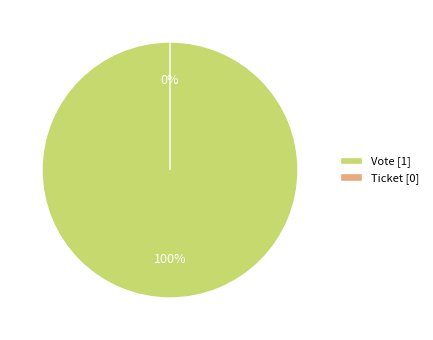

What is the largest slice in the pie chart?

Vote